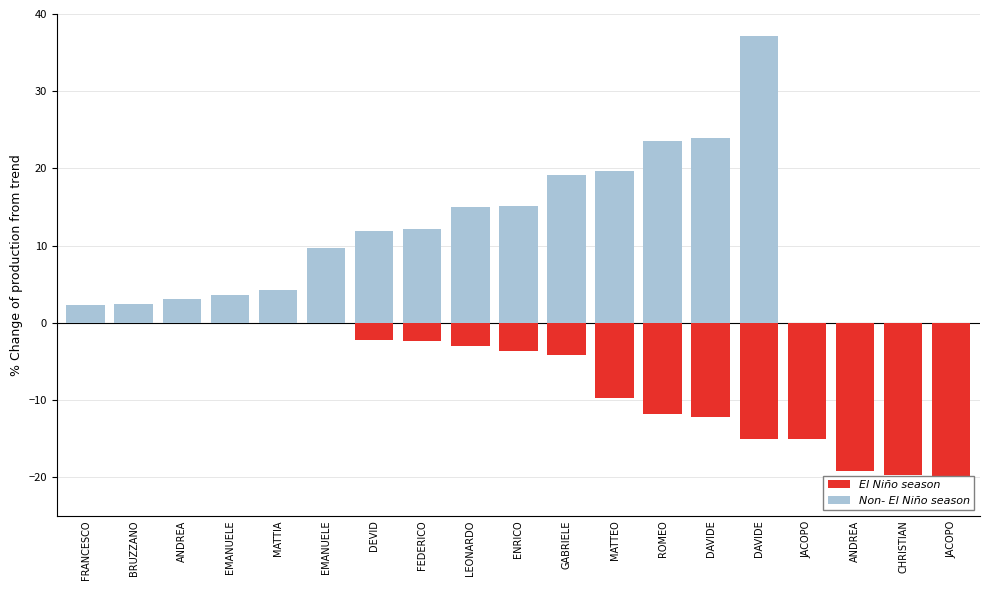

How many groups of bars are there?

19